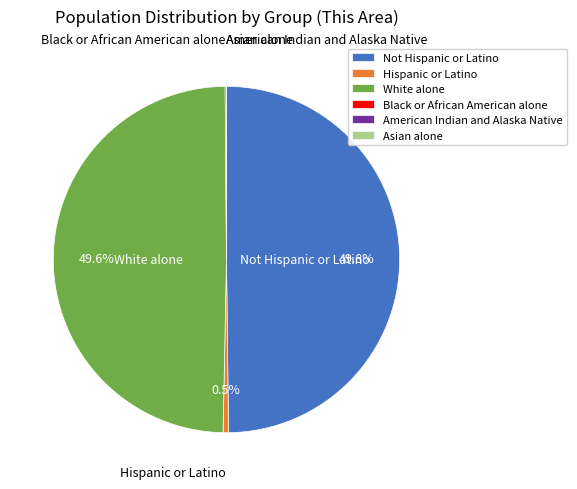

What percentage is NOT represented by Not Hispanic or Latino?

50.2%